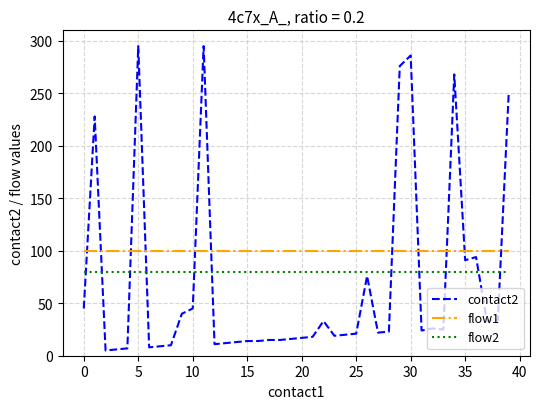

Is this an area chart (filled region under the line)?

No